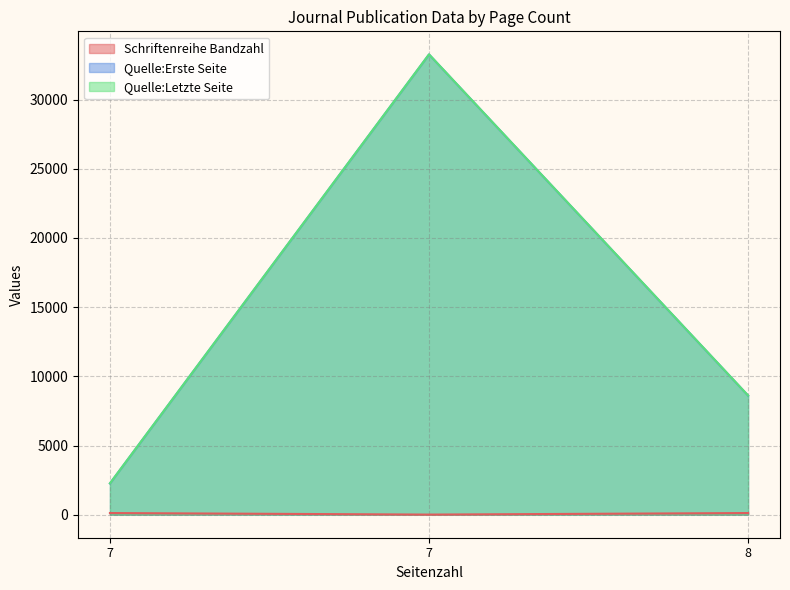

What is the value of the Quelle:Erste Seite point at the 3rd from the left?

8607